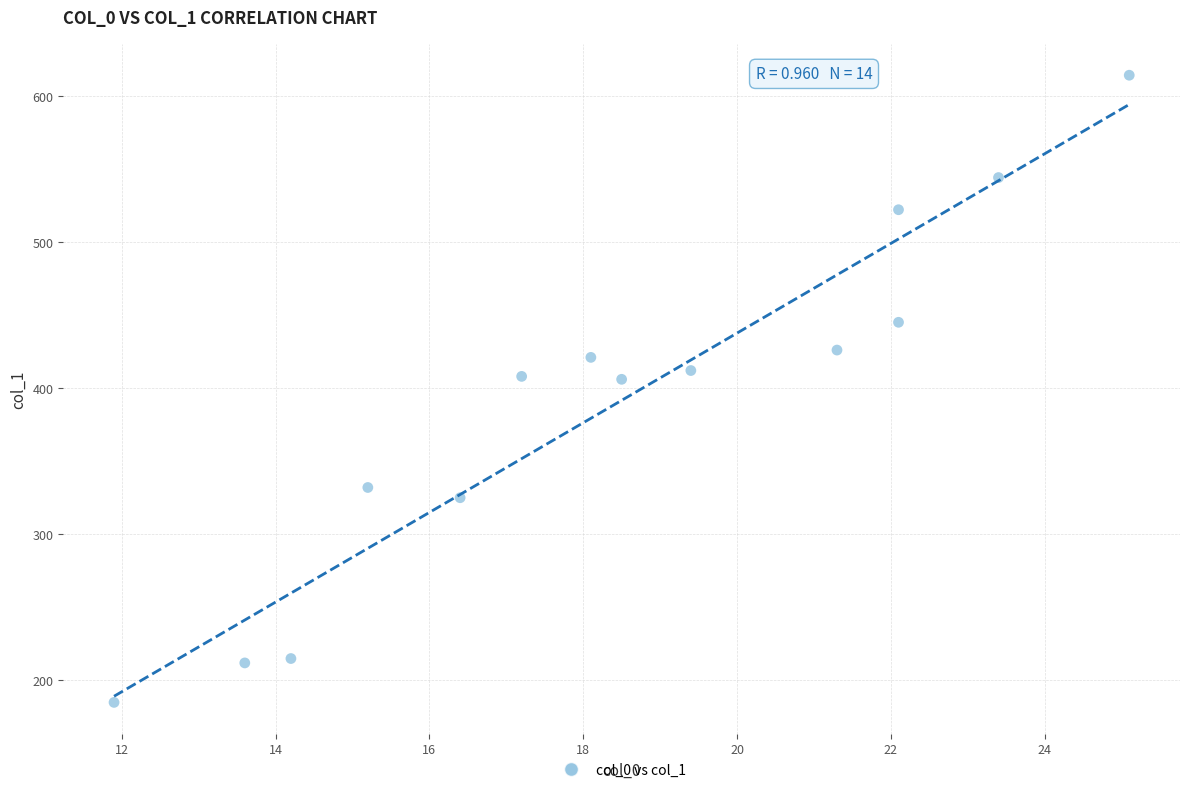

What is the range of Y values (max minus min)?

429